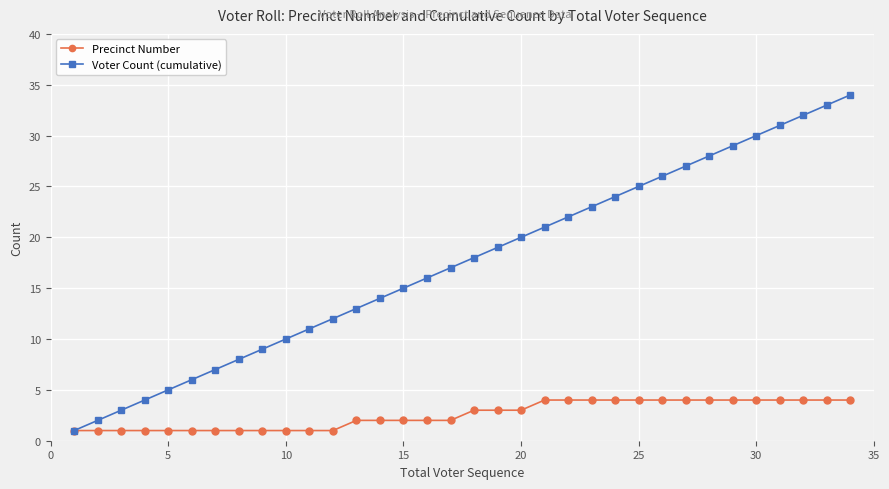

Does the chart have visible grid lines?

Yes